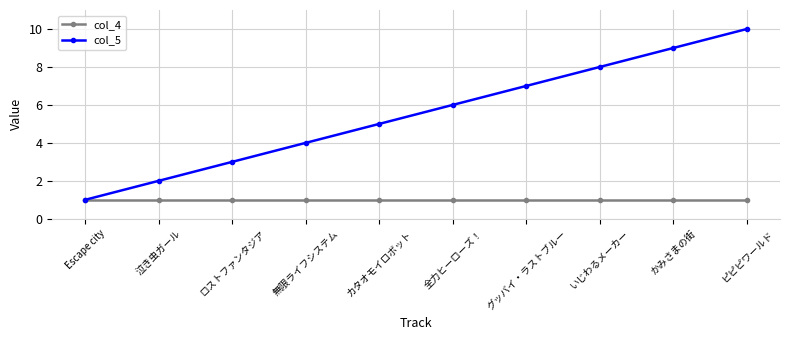

At 泣き虫ガール, list the series in order from largest to smallest.

col_5, col_4